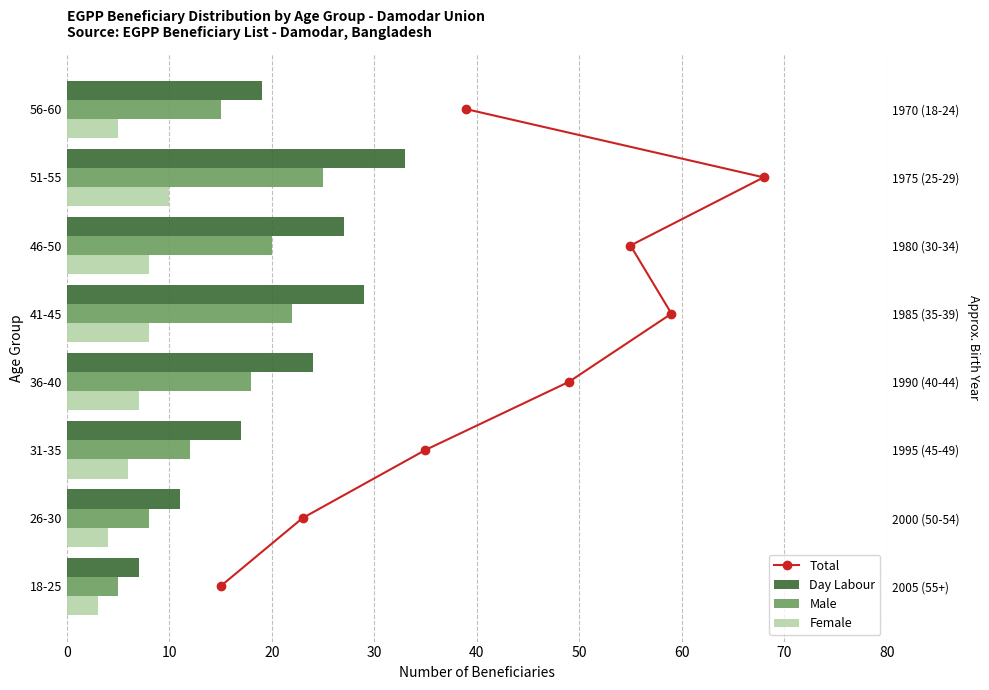

Which series has the largest range (max minus min)?

Day Labour